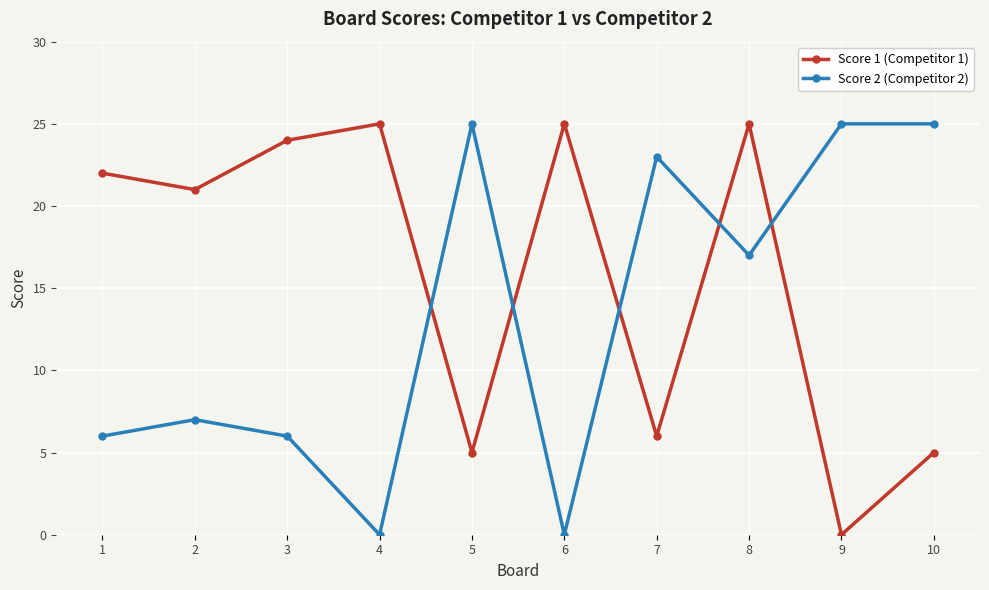

Reading left to right, transcribe all the data shown in this chart.

Score 1 (Competitor 1): 22	21	24	25	5	25	6	25	0	5
Score 2 (Competitor 2): 6	7	6	0	25	0	23	17	25	25